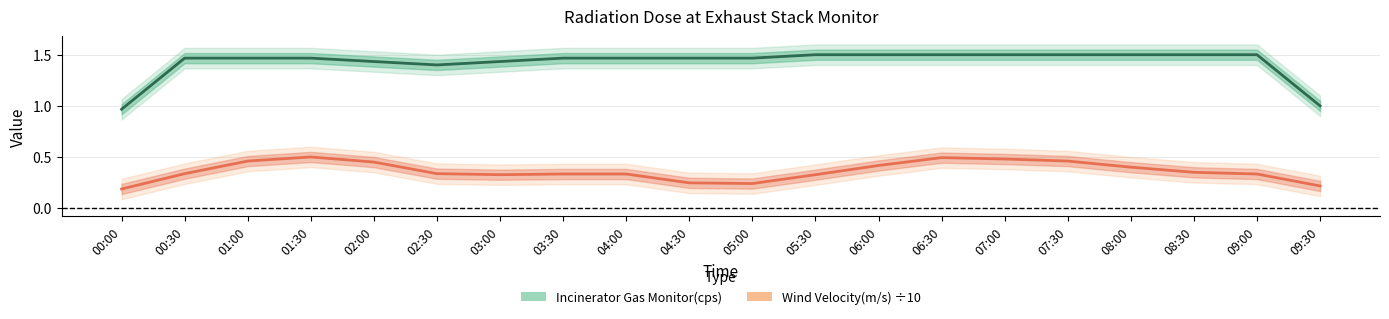

The value of Wind Velocity(m/s) ÷10 at 04:30 is 0.1. True or false?

False